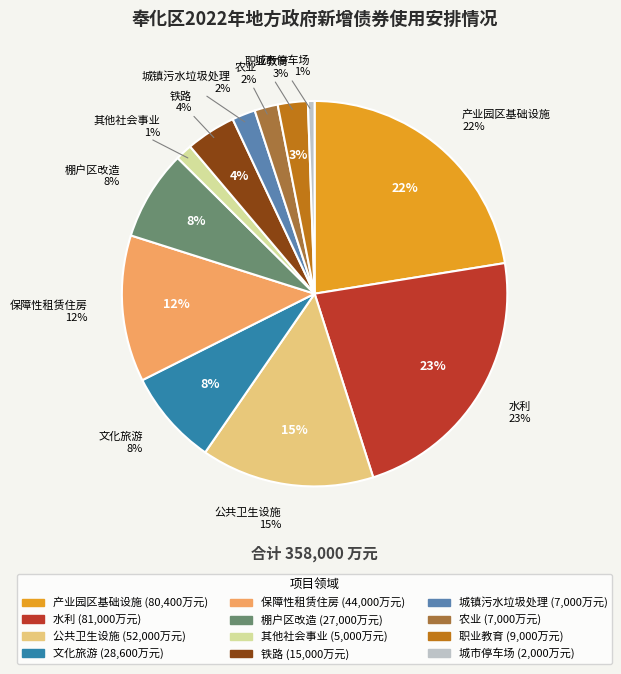

What is the change in value from 产业园区基础设施 to 保障性租赁住房?

-36400